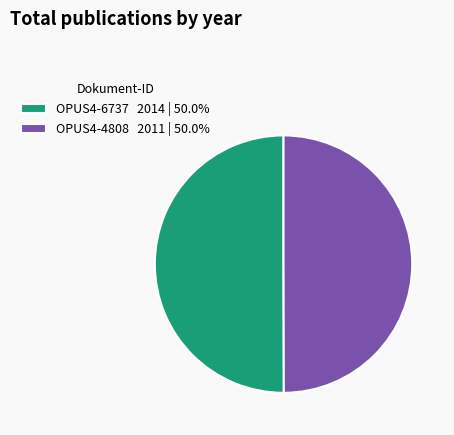

Is the sum of OPUS4-4808 2011 | 50.0% and OPUS4-6737 2014 | 50.0% greater than half?

Yes